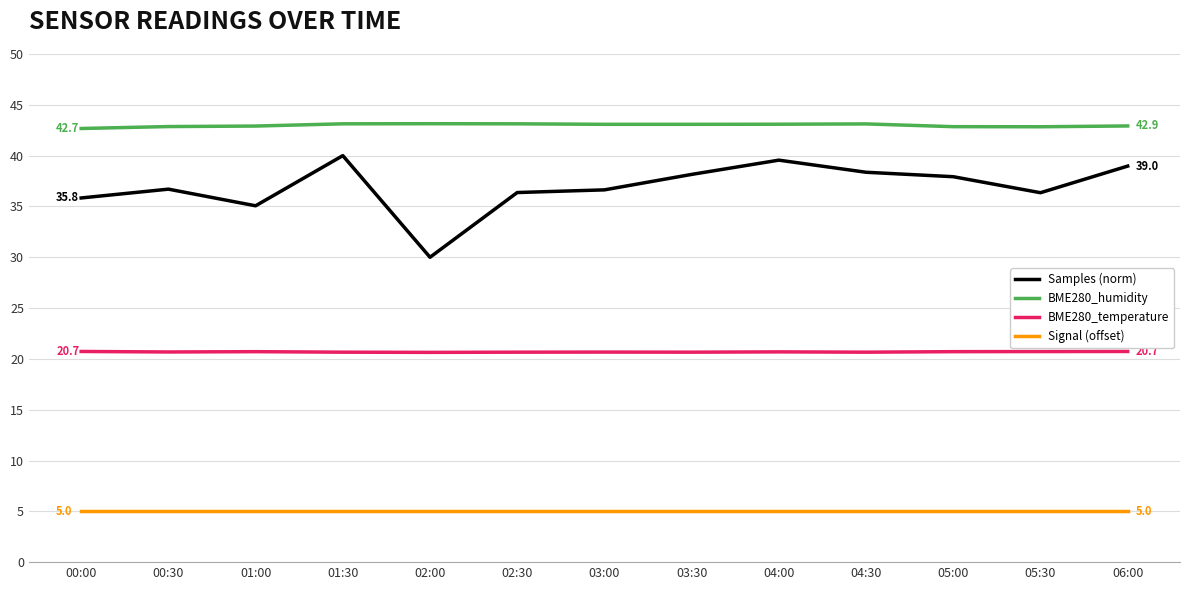

At 05:00, list the series in order from smallest to largest.

Signal (offset), BME280_temperature, Samples (norm), BME280_humidity